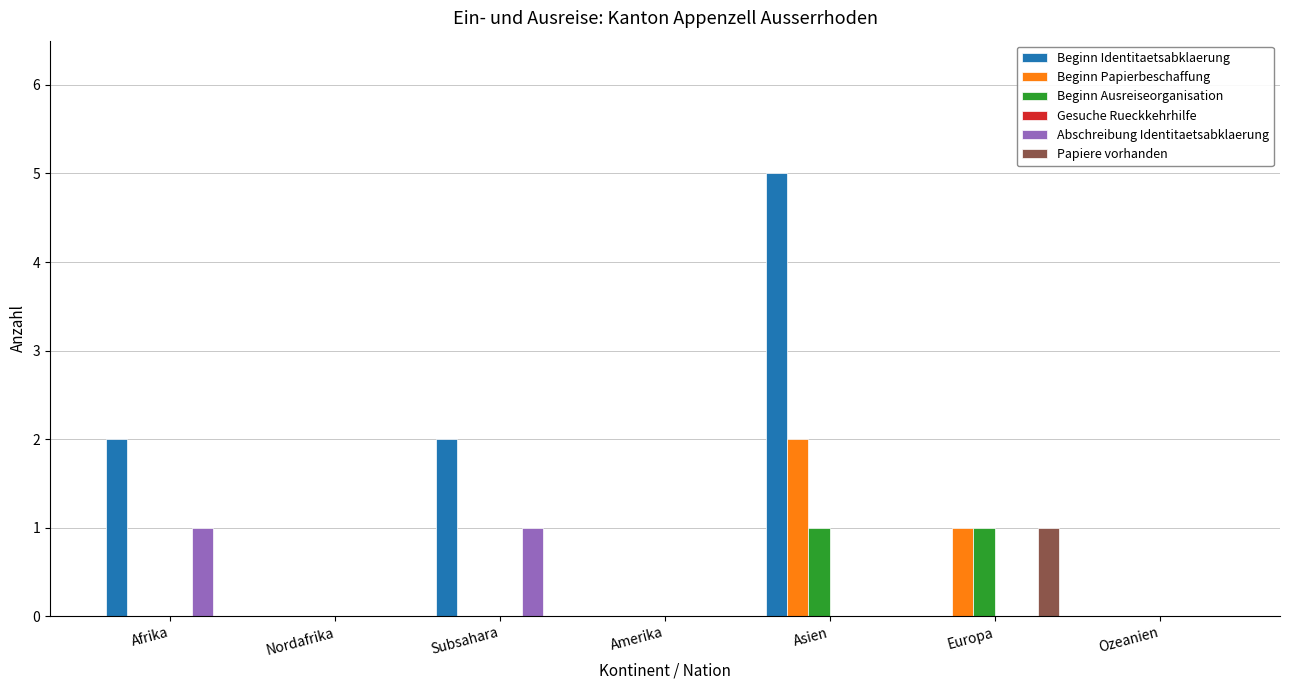

True or false: Beginn Identitaetsabklaerung has a value of 2 at Subsahara.

True